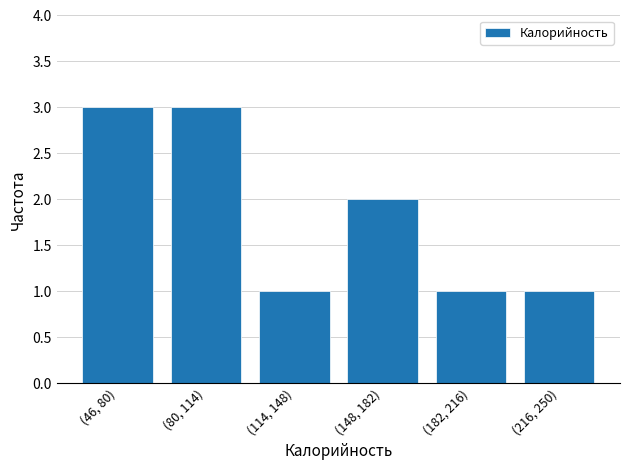

Reading right to left, extract all data points from this chart.

(216, 250)=1	(182, 216)=1	(148, 182)=2	(114, 148)=1	(80, 114)=3	(46, 80)=3